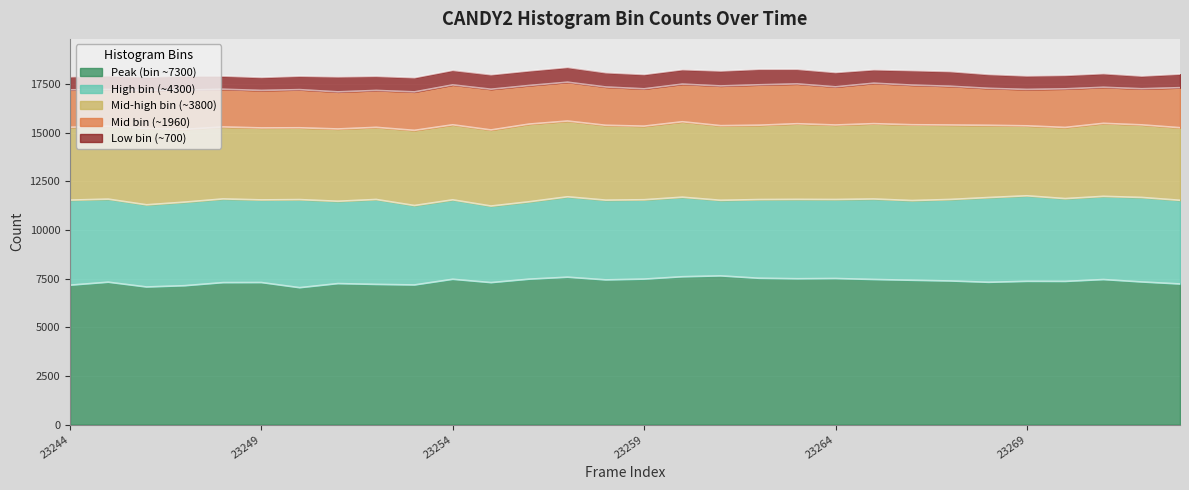

True or false: Mid-high bin (~3800) and Low bin (~700) cross at least once.

False